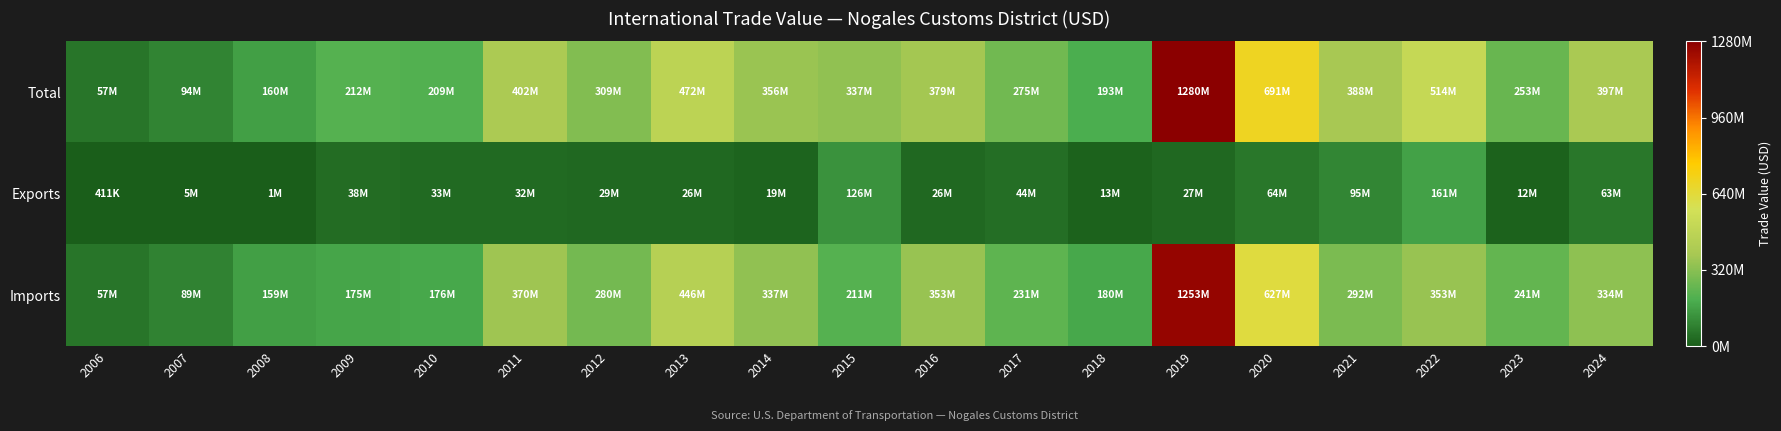

Which series has the largest range (max minus min)?

Total